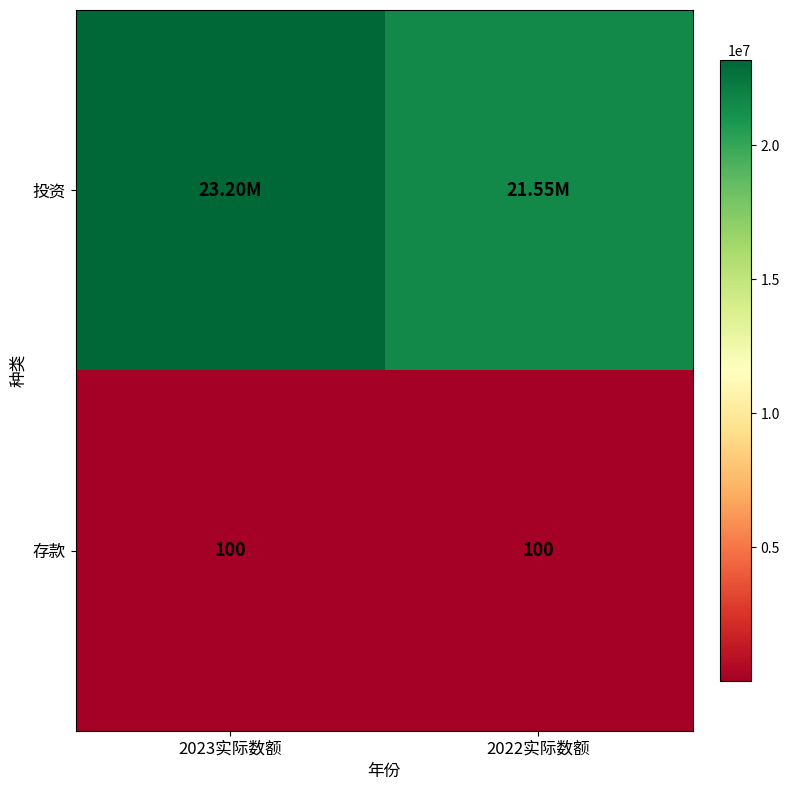

What is the difference between the highest and lowest values at 2023实际数额?

23204037